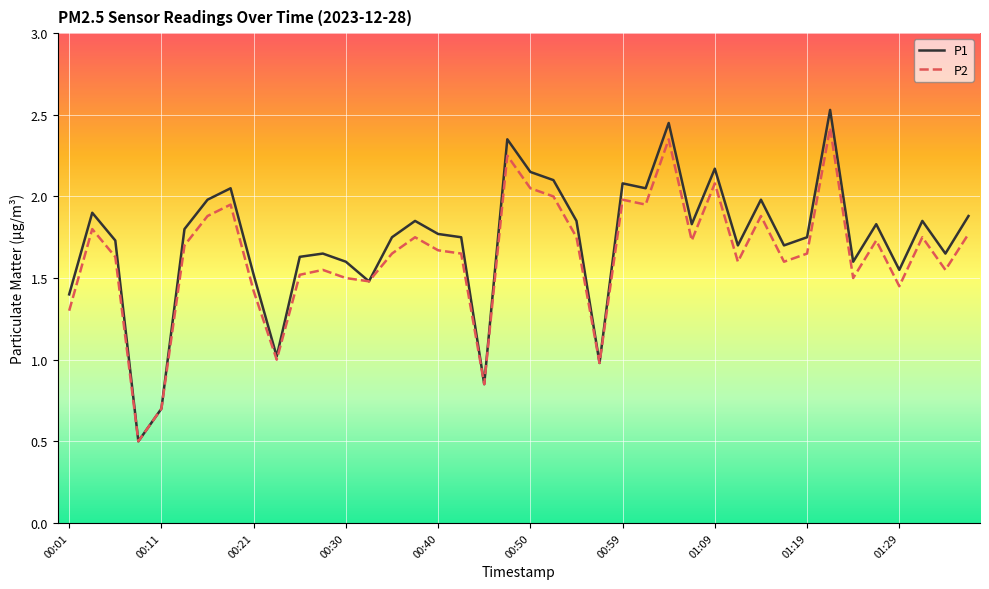

Which series has the largest range (max minus min)?

P1